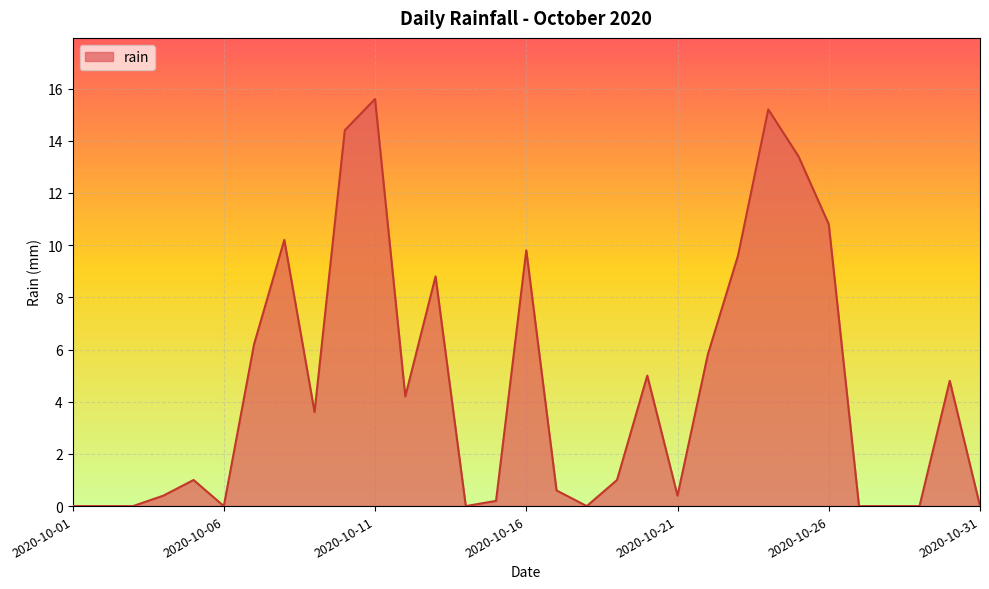

What is the greatest value displayed?

15.6